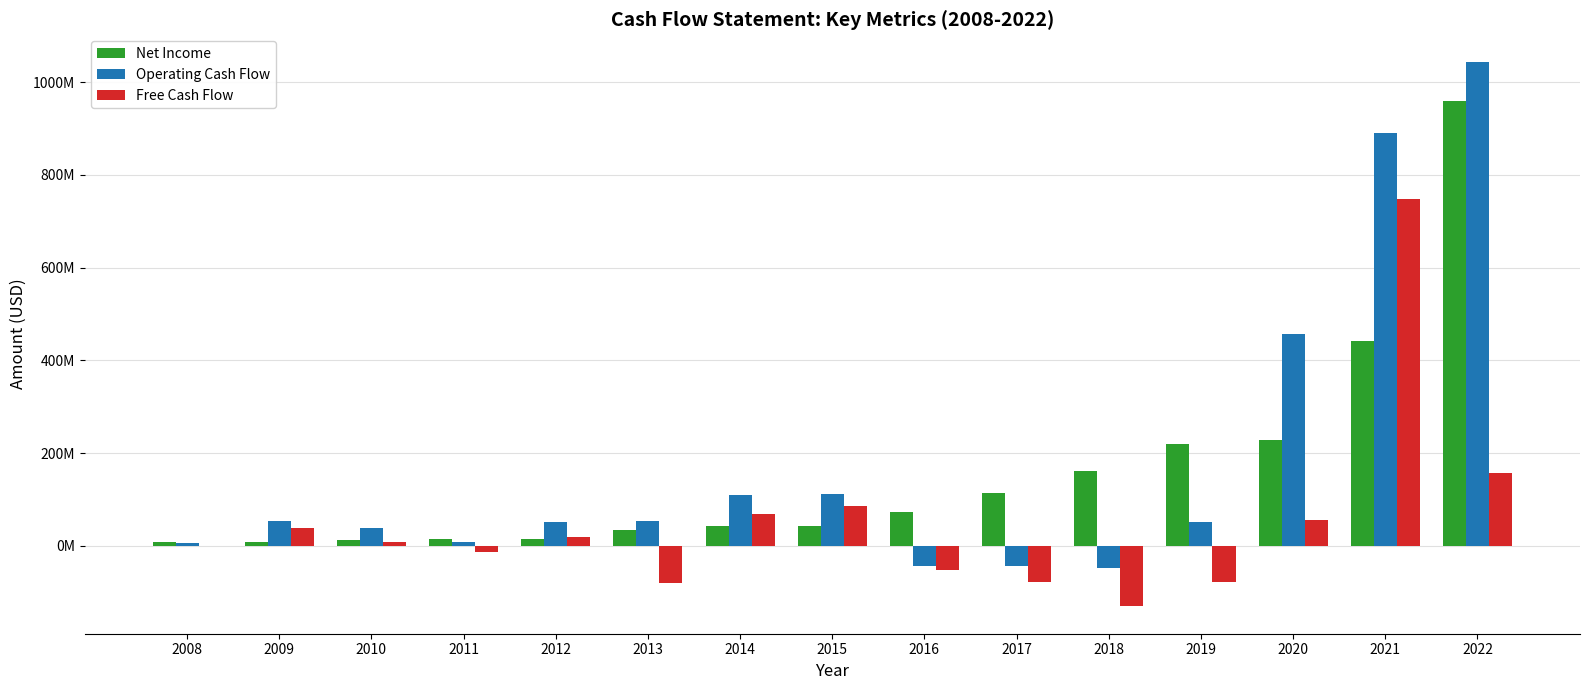

Are the bars grouped side by side (vs. stacked)?

Yes